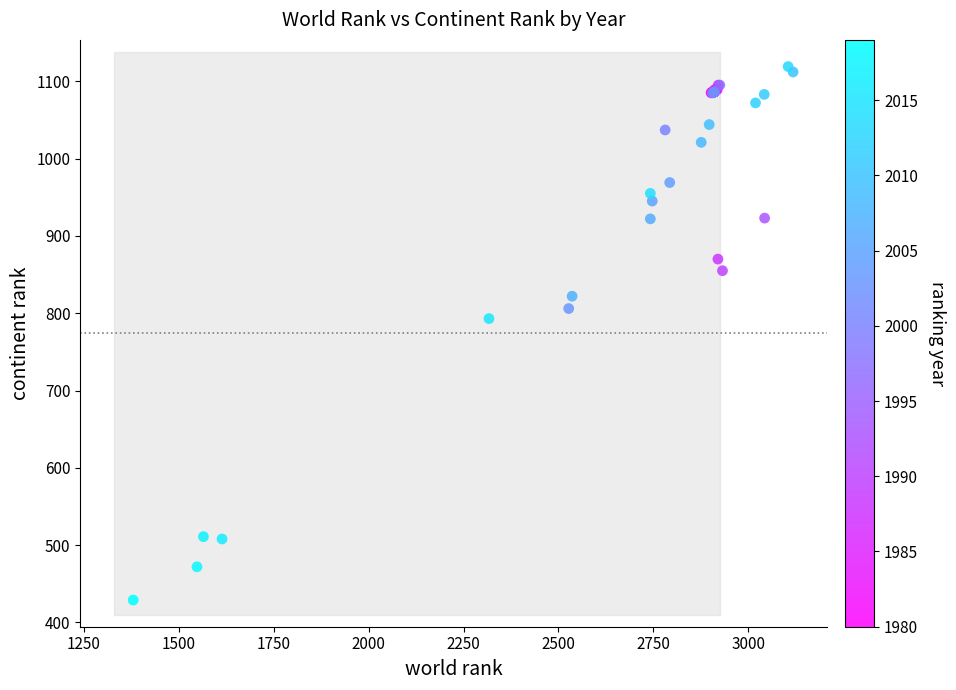

What Y value in the scatter plot is closest to 774?

793